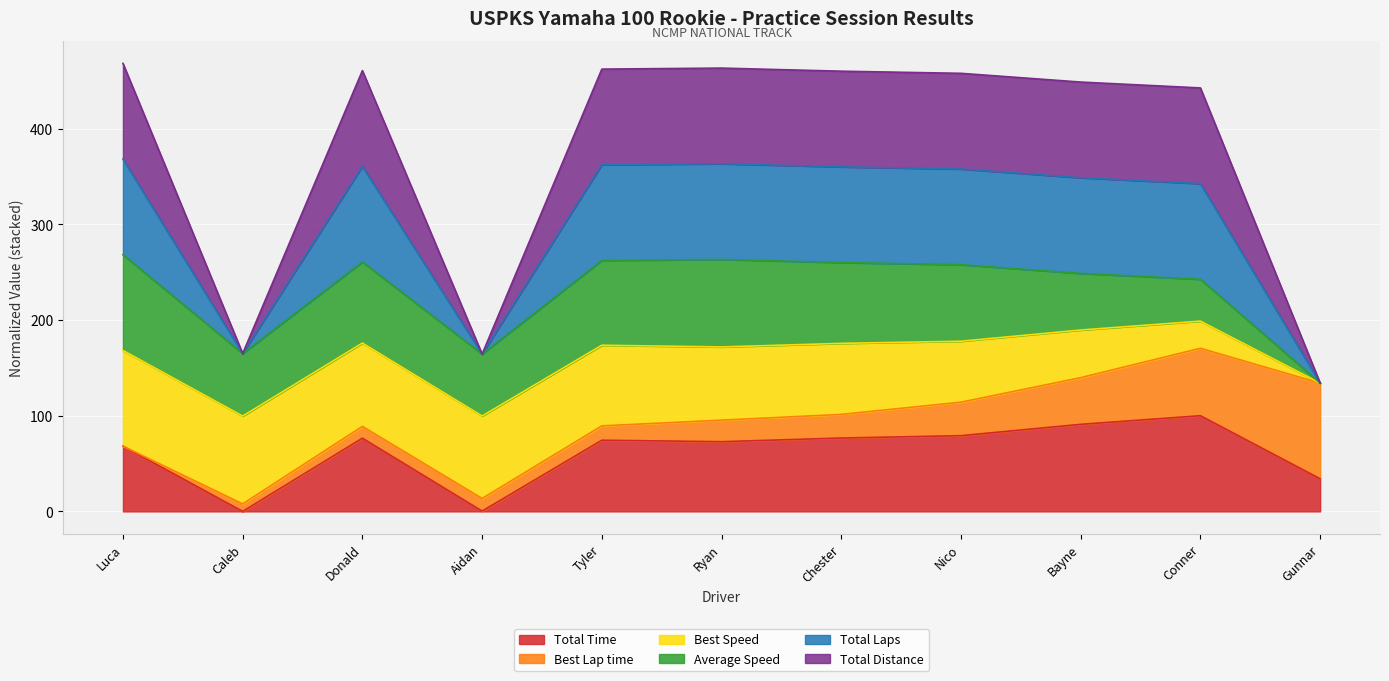

Does the chart display data point markers on the line(s)?

No